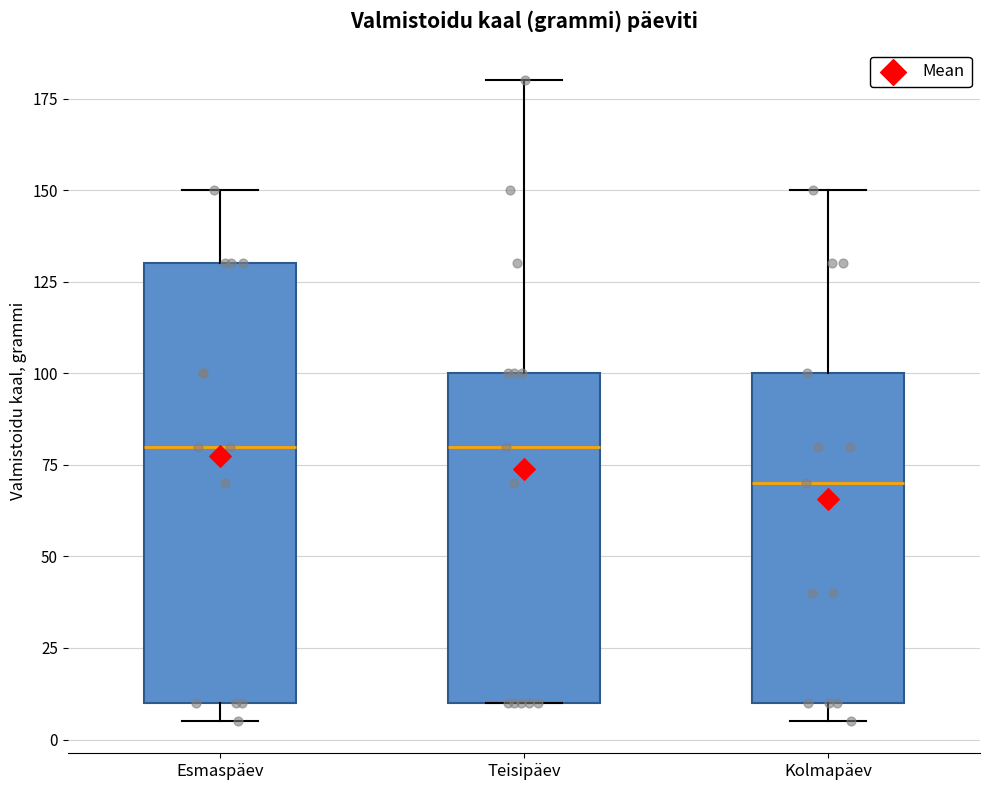

Comparing the boxes themselves (not the whiskers), which one is the tallest?

Esmaspäev